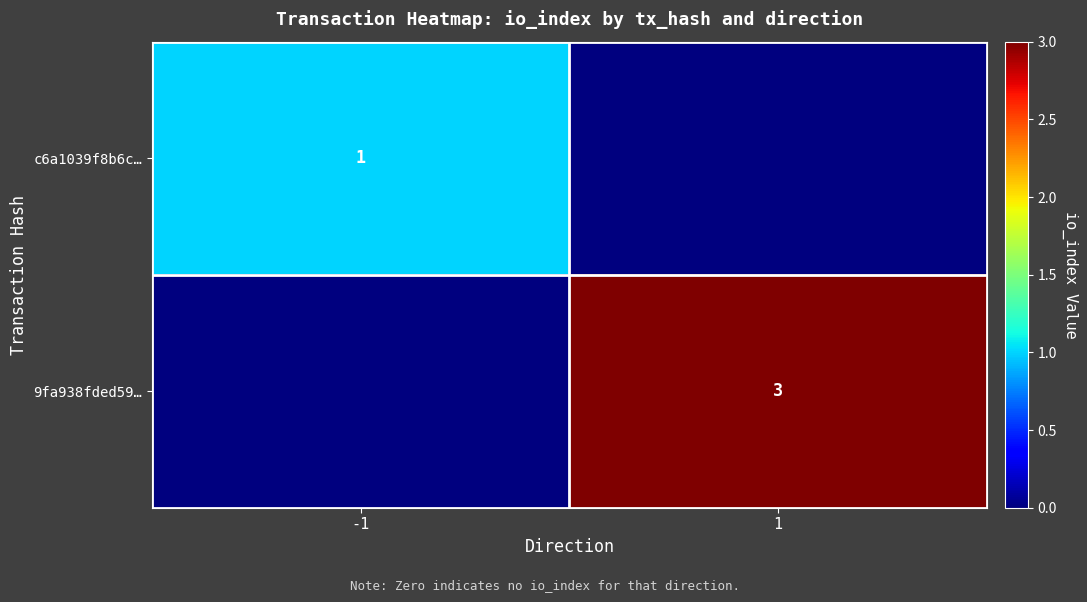

Is the value of c6a1039f8b6c… at -1 greater than the value of 9fa938fded59… at 1?

No